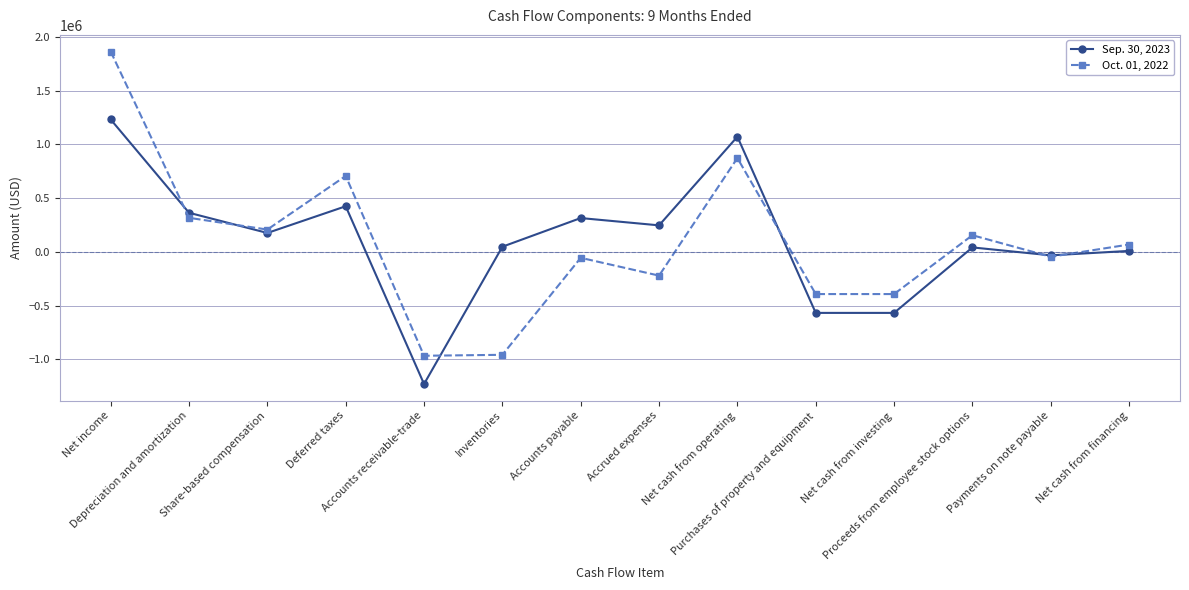

At which category is the sum across all series the highest?

Net income